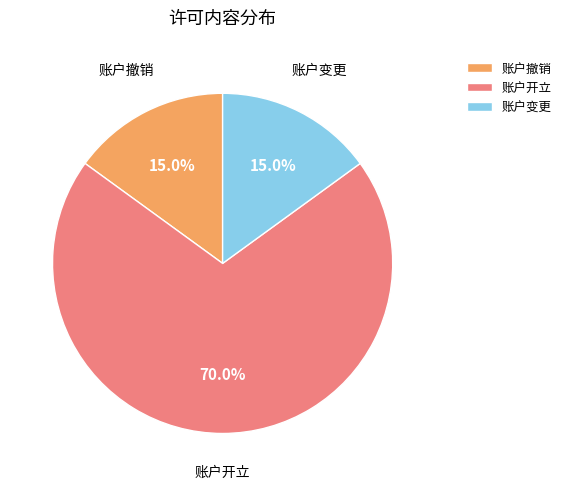

Is there any slice that represents more than half of the pie?

Yes